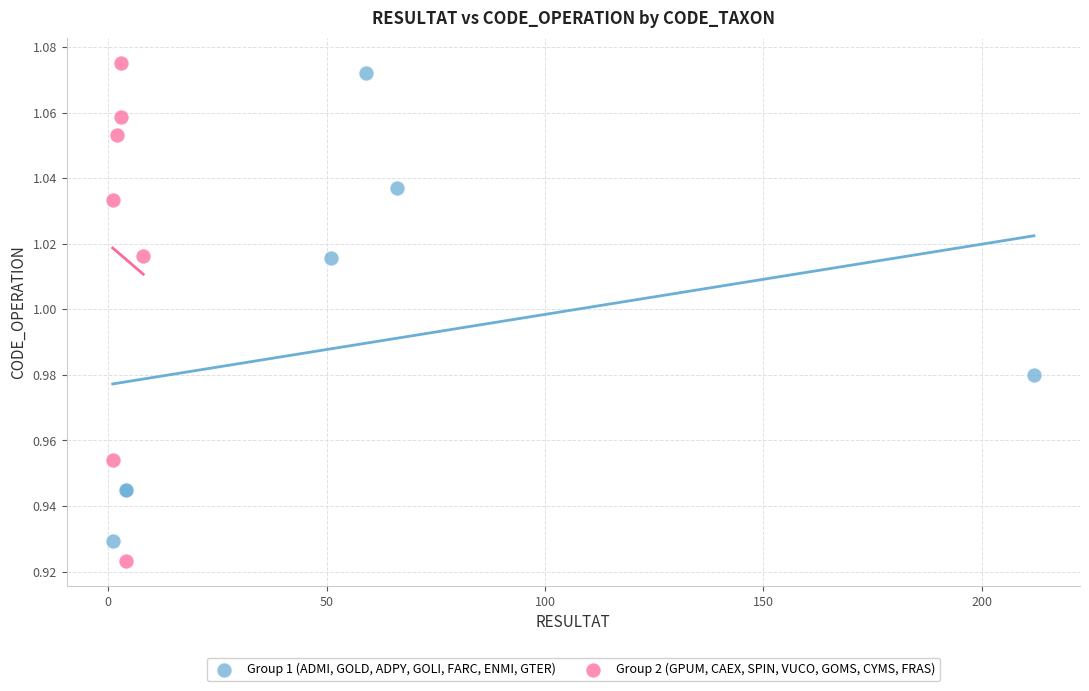

Which series reaches the minimum Y coordinate?

Group 2 (GPUM, CAEX, SPIN, VUCO, GOMS, CYMS, FRAS)